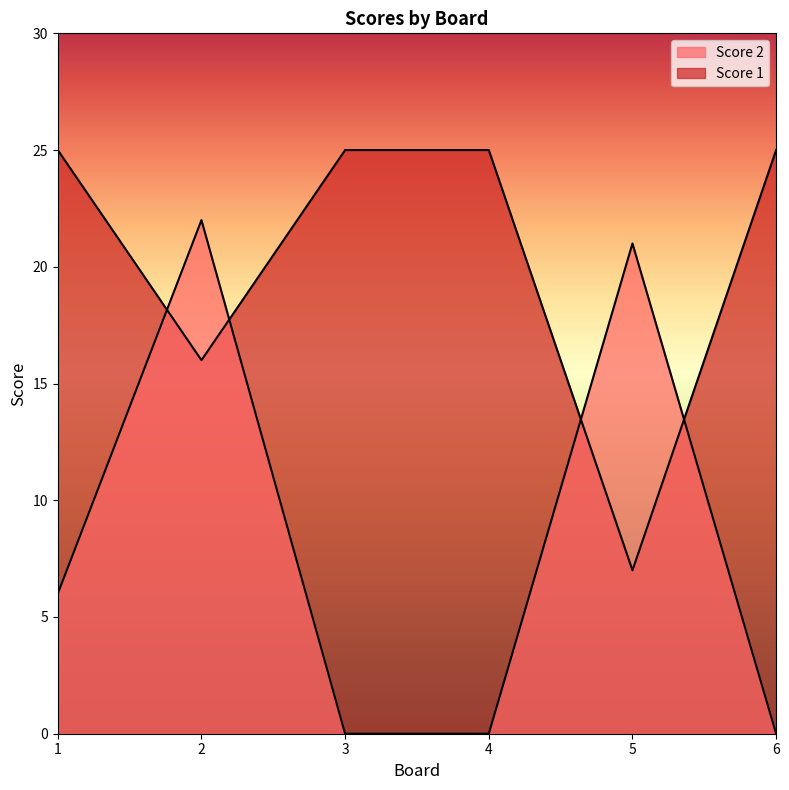

Reading right to left, transcribe all the data shown in this chart.

Score 2: 0	21	0	0	22	6
Score 1: 25	7	25	25	16	25